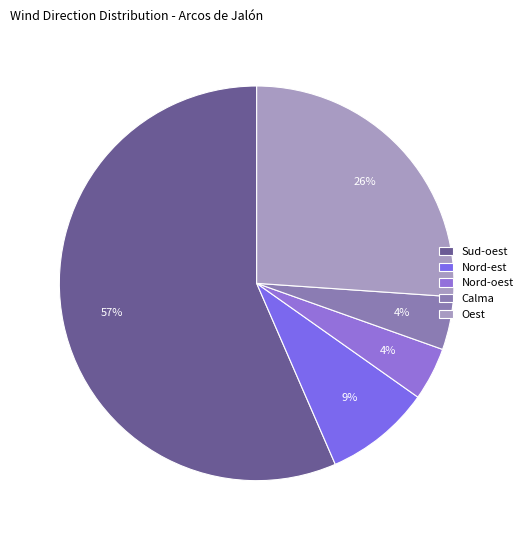

Does any single category account for the majority?

Yes